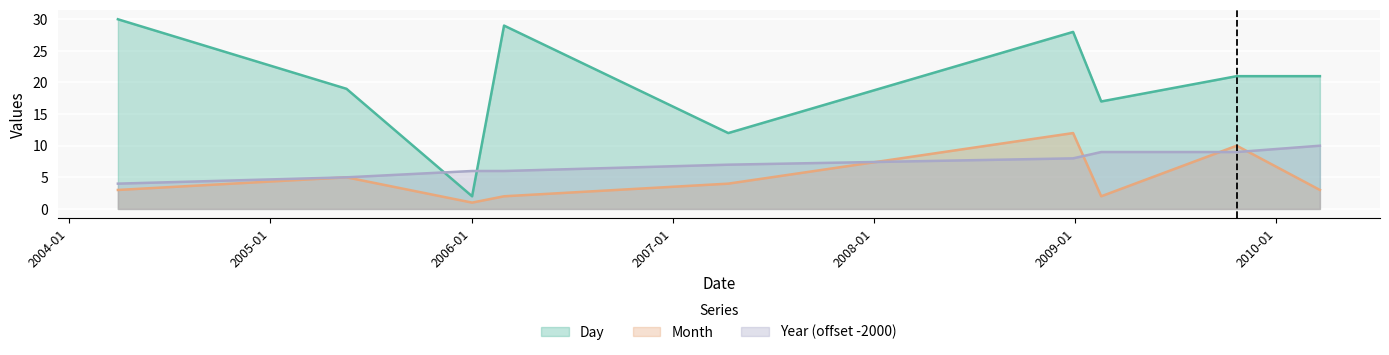

What is the difference between the second highest and minimum values in the Day series?

27